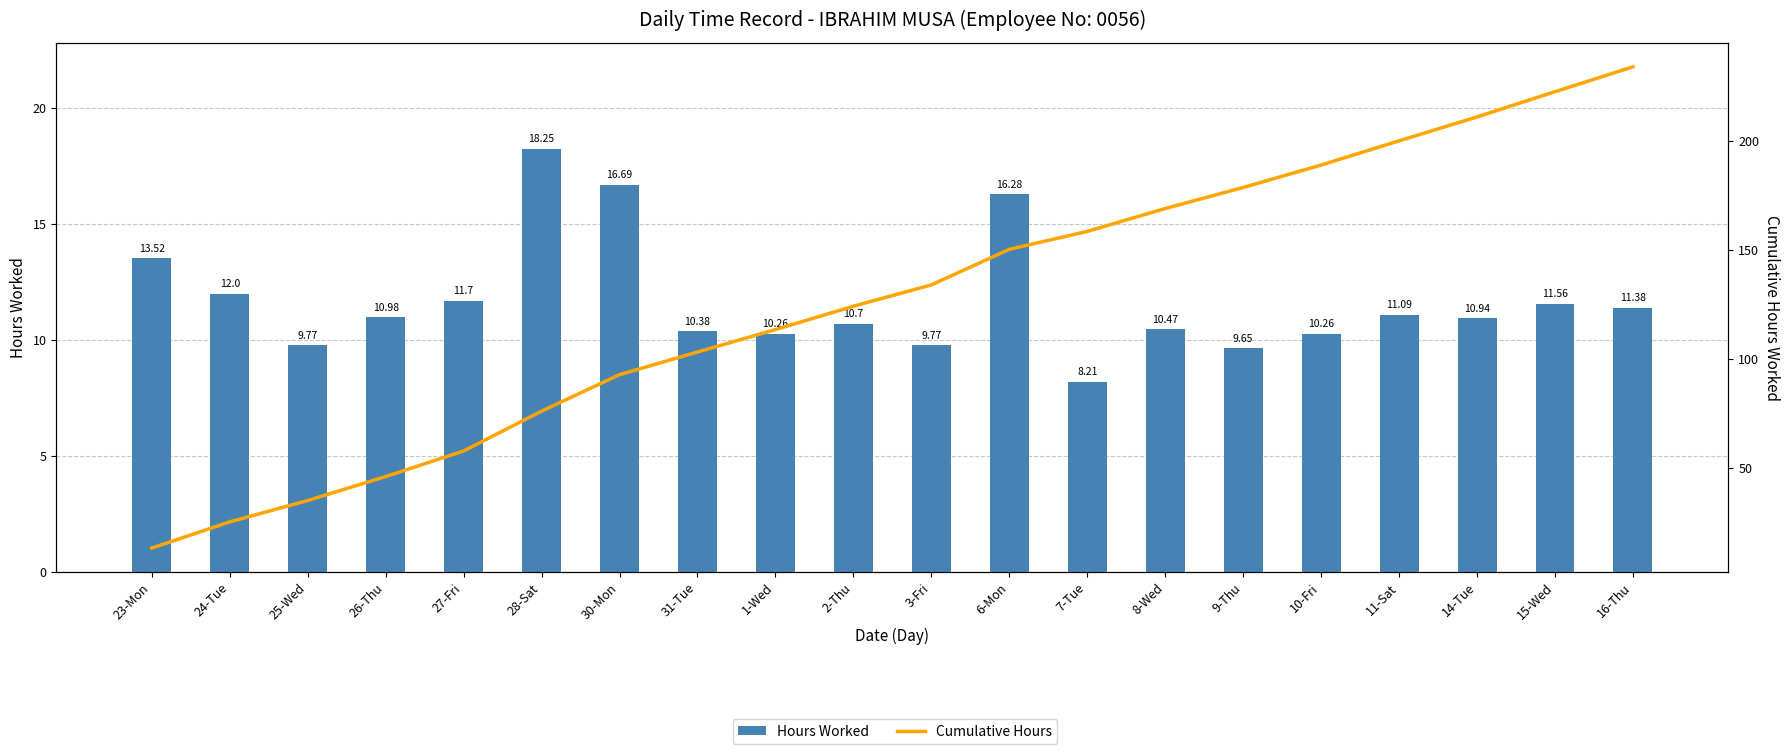

What is the difference between the Hours Worked values at 24-Tue and 8-Wed?

1.5